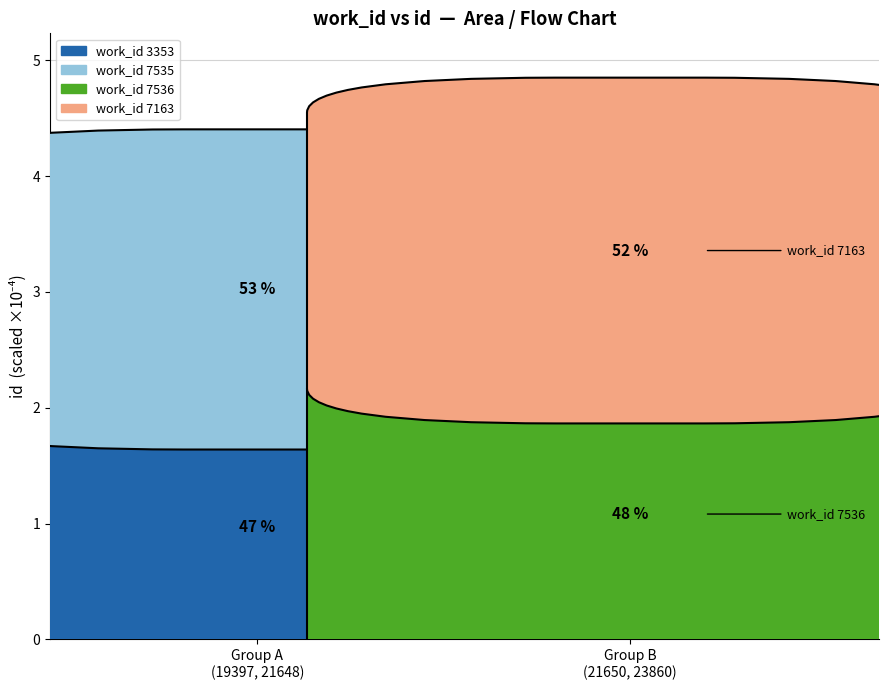

Reading right to left, what are all the values shown in this chart?

7163=23860	7536=21650	7535=21648	3353=19397